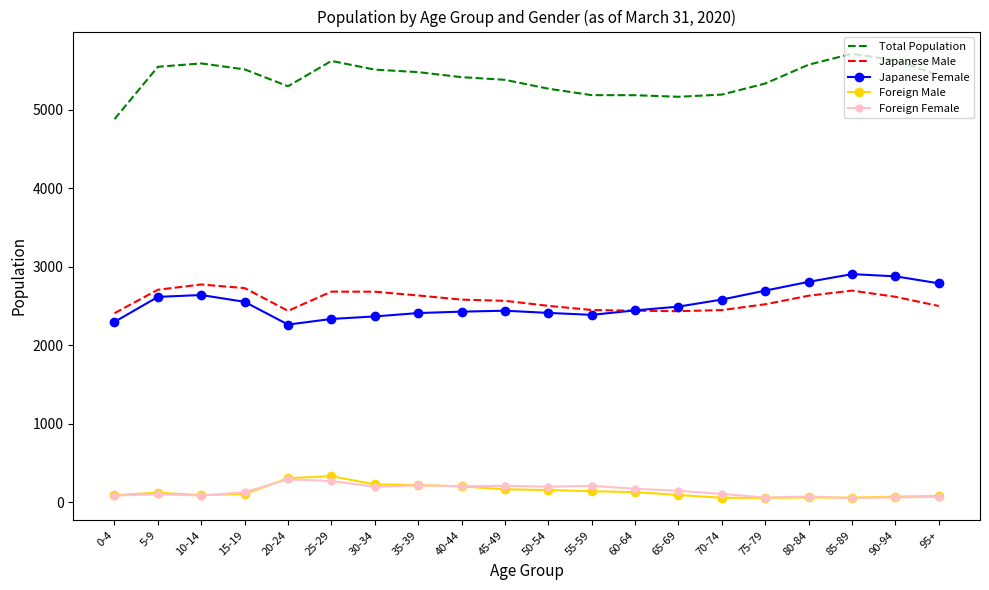

The value of Japanese Female at 95+ is 2790. True or false?

True